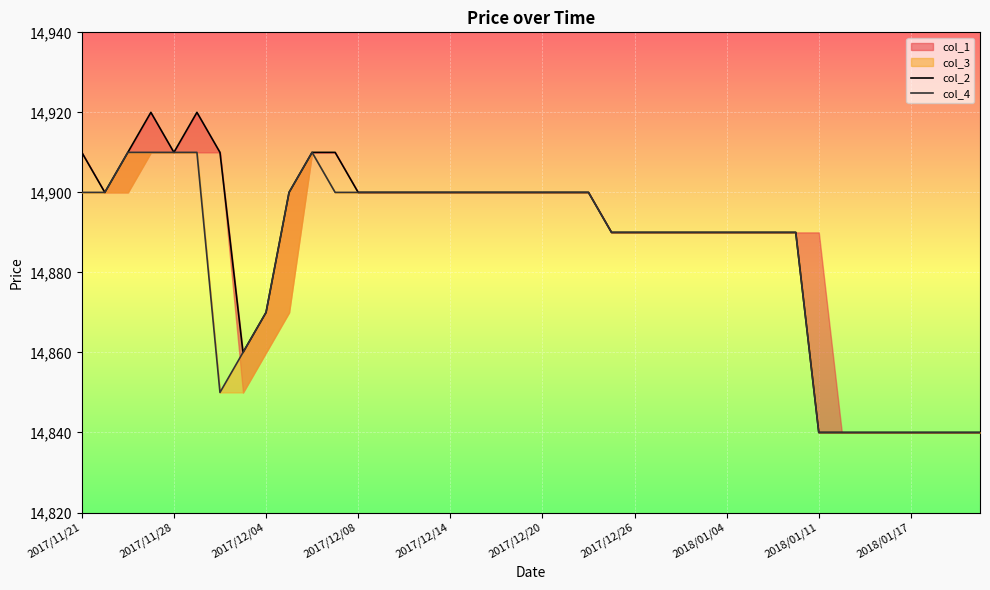

What is the lowest value of the col_2 series?

14840